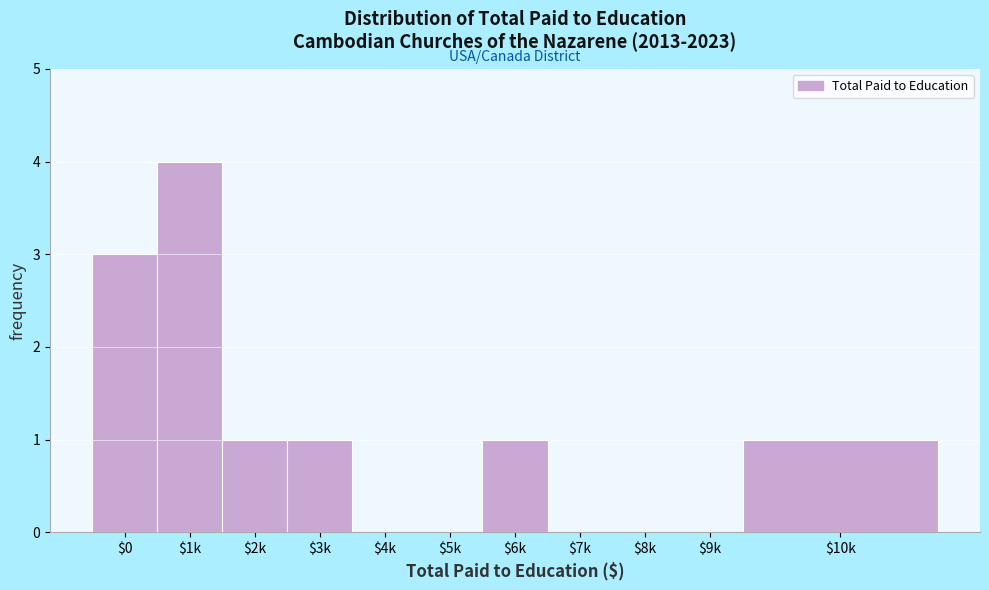

True or false: the data shows 4 at $1k.

True